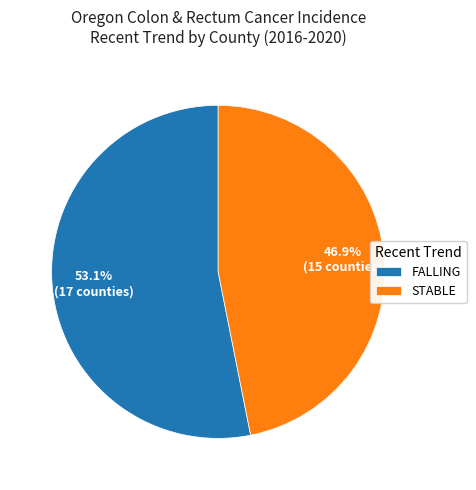

Rank the categories by value from highest to lowest.

FALLING, STABLE